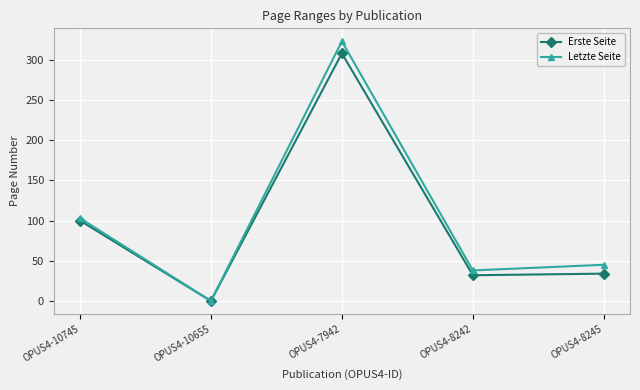

Reading left to right, transcribe all the data shown in this chart.

Erste Seite: OPUS4-10745=100	OPUS4-10655=0	OPUS4-7942=308	OPUS4-8242=32	OPUS4-8245=34
Letzte Seite: OPUS4-10745=103	OPUS4-10655=0	OPUS4-7942=323	OPUS4-8242=38	OPUS4-8245=45